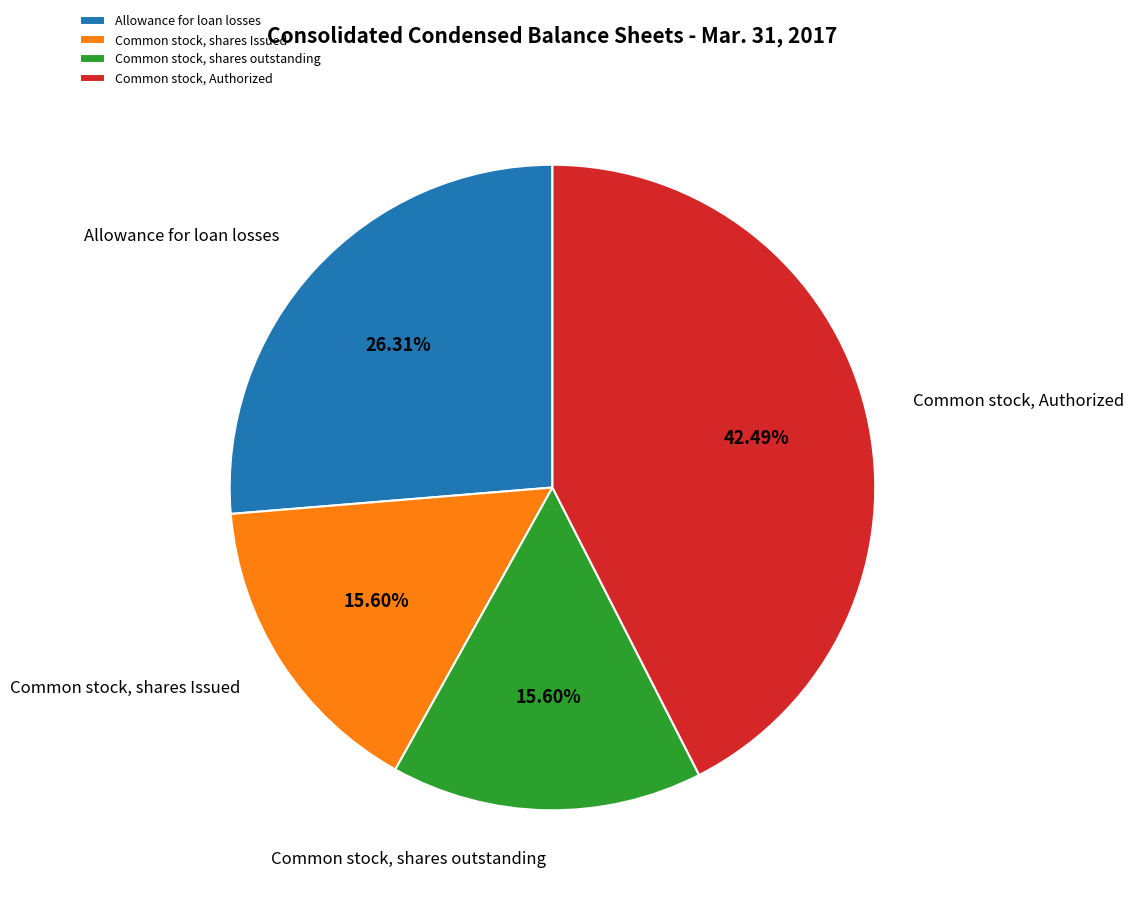

What is the total percentage of Common stock, shares Issued and Common stock, Authorized?

58.1%